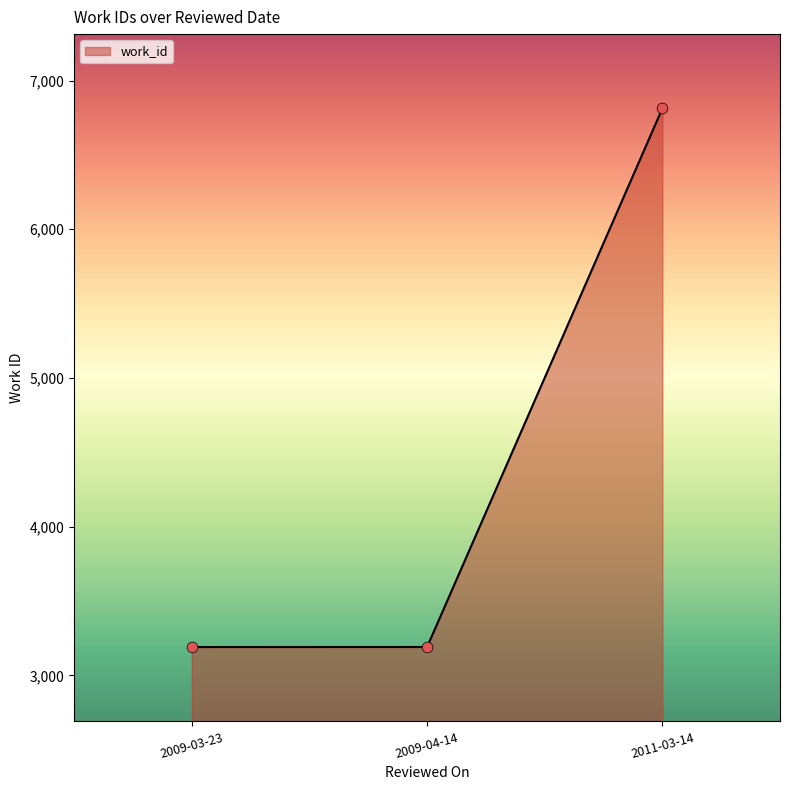

What is the ratio of the value at 2011-03-14 to the value at 2009-03-23?

2.1